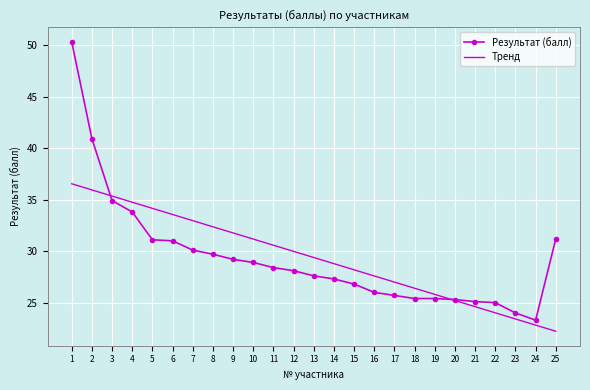

Is it true that Тренд equals 54.2 at 9?

False